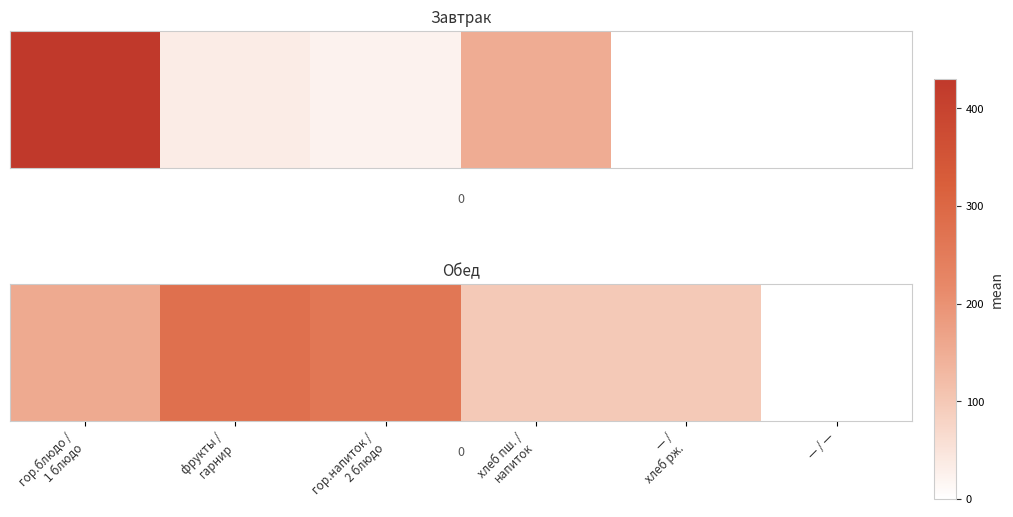

How many data points are less than 155?

3